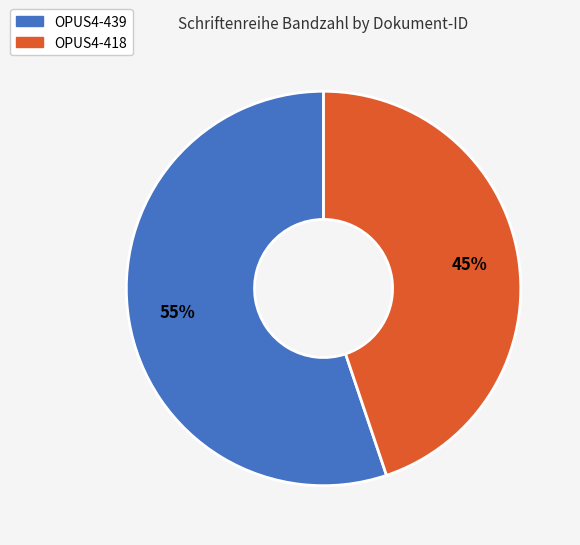

Does OPUS4-418 represent more than half of the total?

No